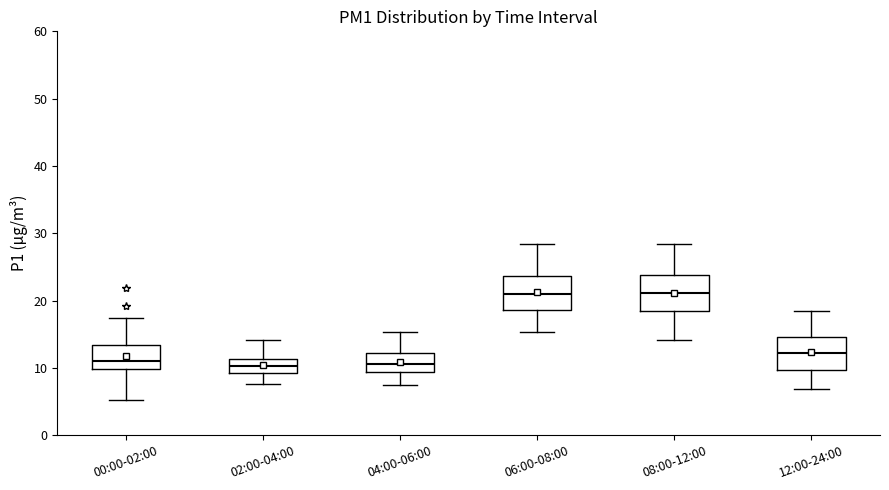

Reading left to right, read every box against the y-axis: the position of its median line, the range the box covers, and the ends of its whiskers. The values are not printed on the chart, so give them approximately, as read against the axis.

00:00-02:00: median 11, box 10 to 13, whiskers 5 to 17
02:00-04:00: median 10, box 9 to 11, whiskers 8 to 14
04:00-06:00: median 11, box 9 to 12, whiskers 8 to 15
06:00-08:00: median 21, box 19 to 24, whiskers 15 to 28
08:00-12:00: median 21, box 18 to 24, whiskers 14 to 28
12:00-24:00: median 12, box 10 to 15, whiskers 7 to 18